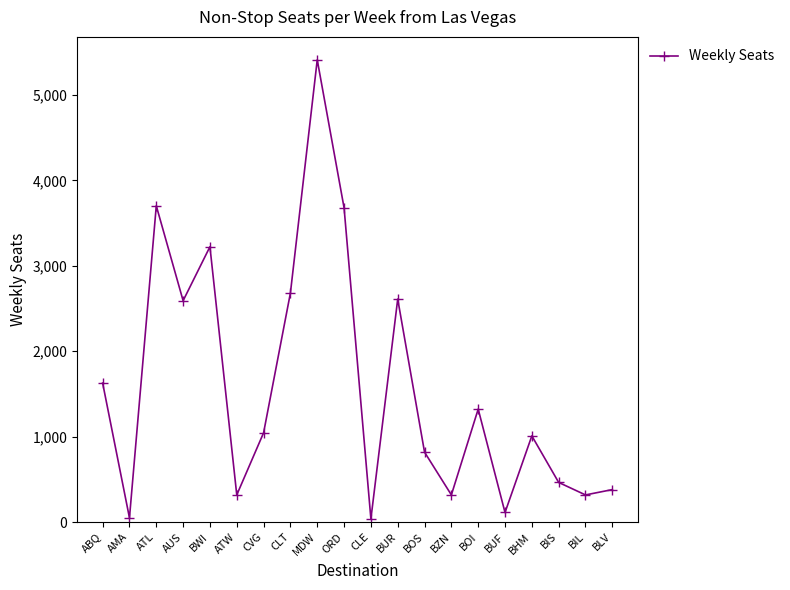

Approximately how many times larger is the value at BUF compared to BOI?

0.1